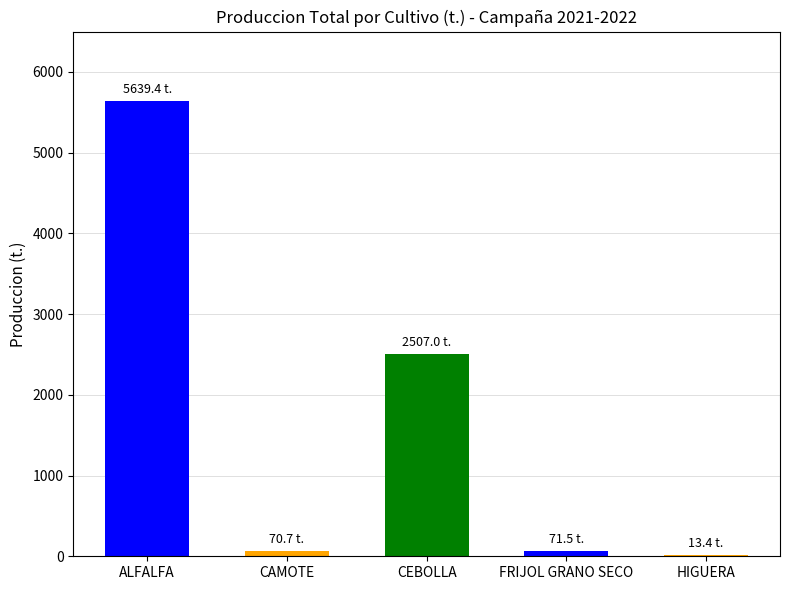

What is the change in value from FRIJOL GRANO SECO to HIGUERA?

-58.1